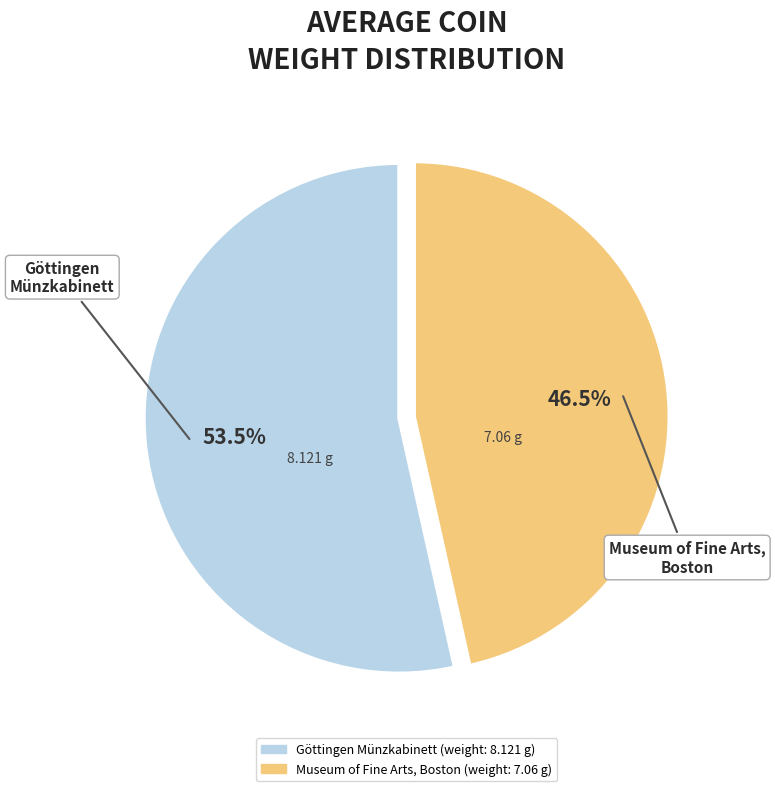

Is there any slice that represents more than half of the pie?

Yes